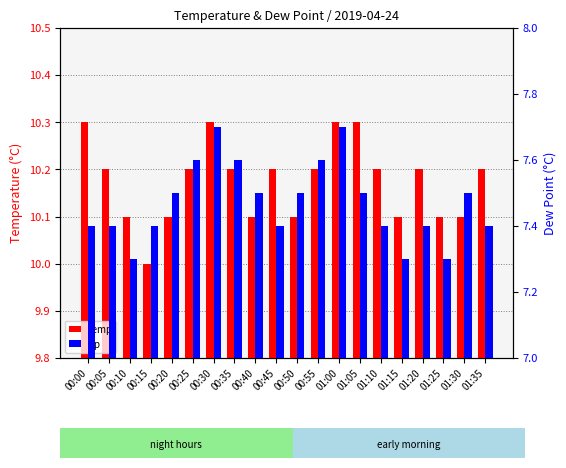

Rank the series by their average value, from lowest to highest.

dp, temp